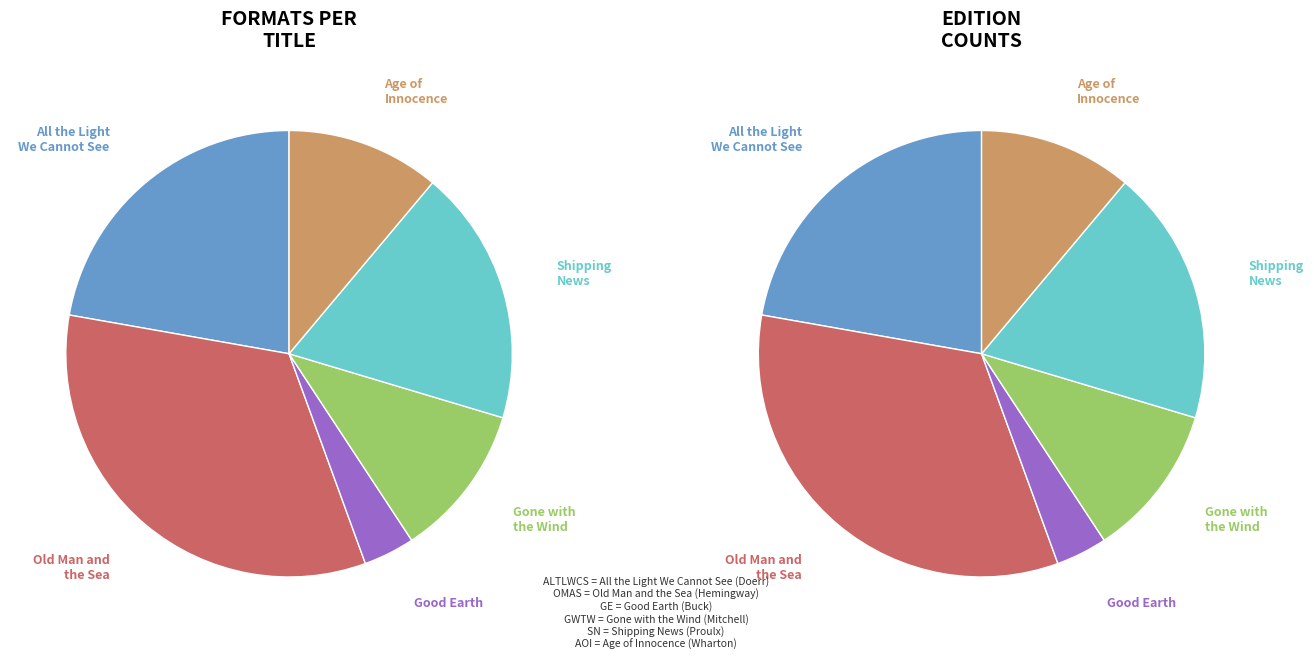

Do Gone with the Wind and Old Man and the Sea together represent more than half of the pie?

No